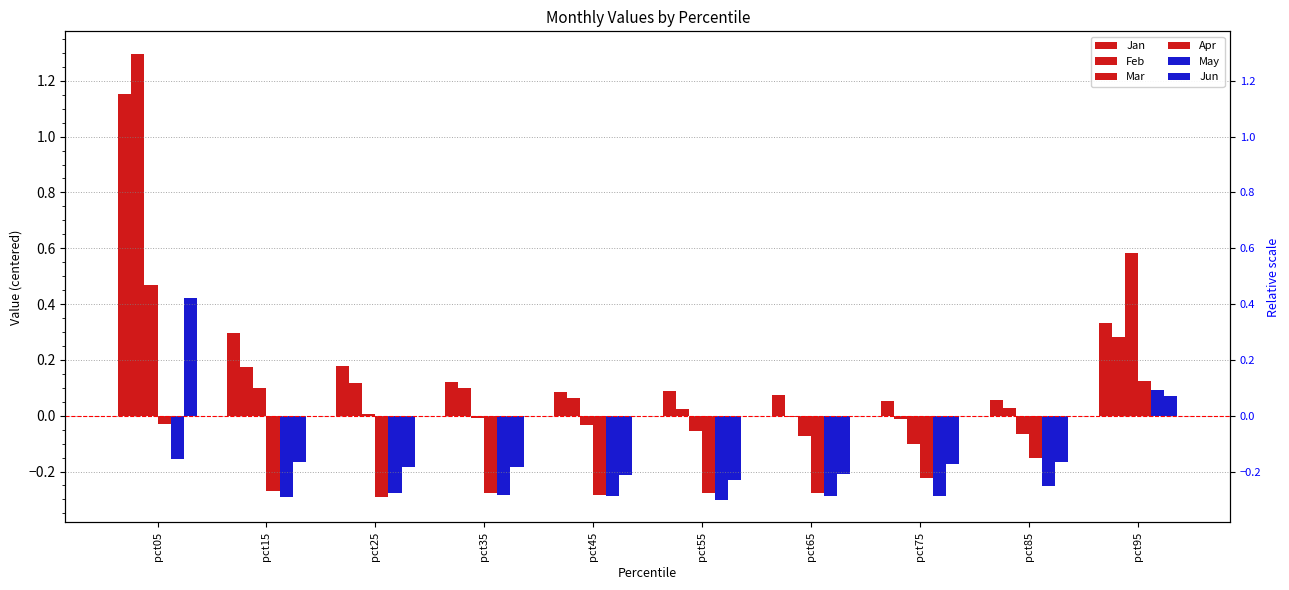

What are all the series names shown in the legend?

Jan, Feb, Mar, Apr, May, Jun